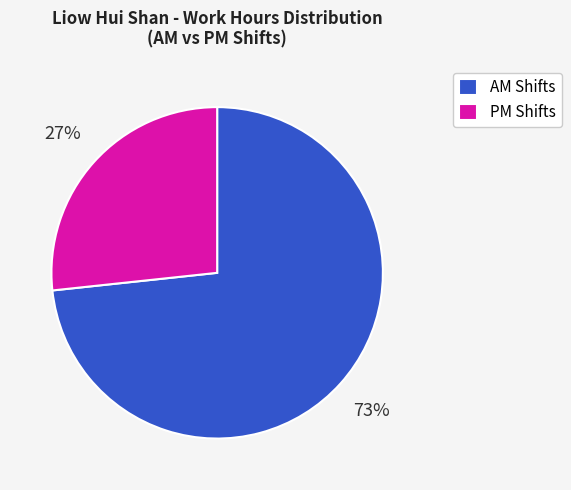

To the nearest percent, what is the average slice percentage?

50%